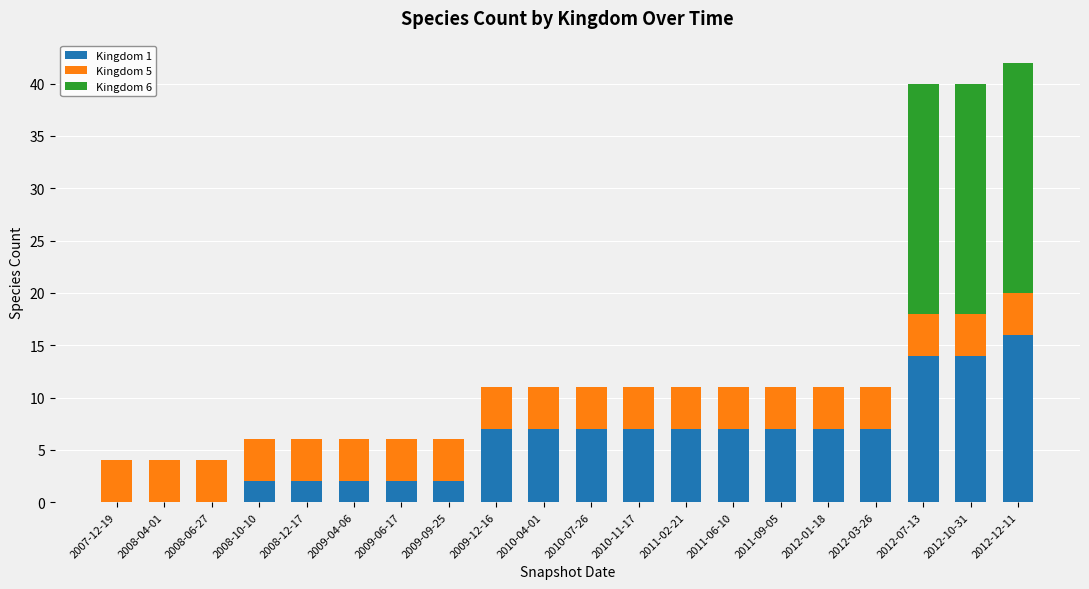

How many data points does each series have?

20